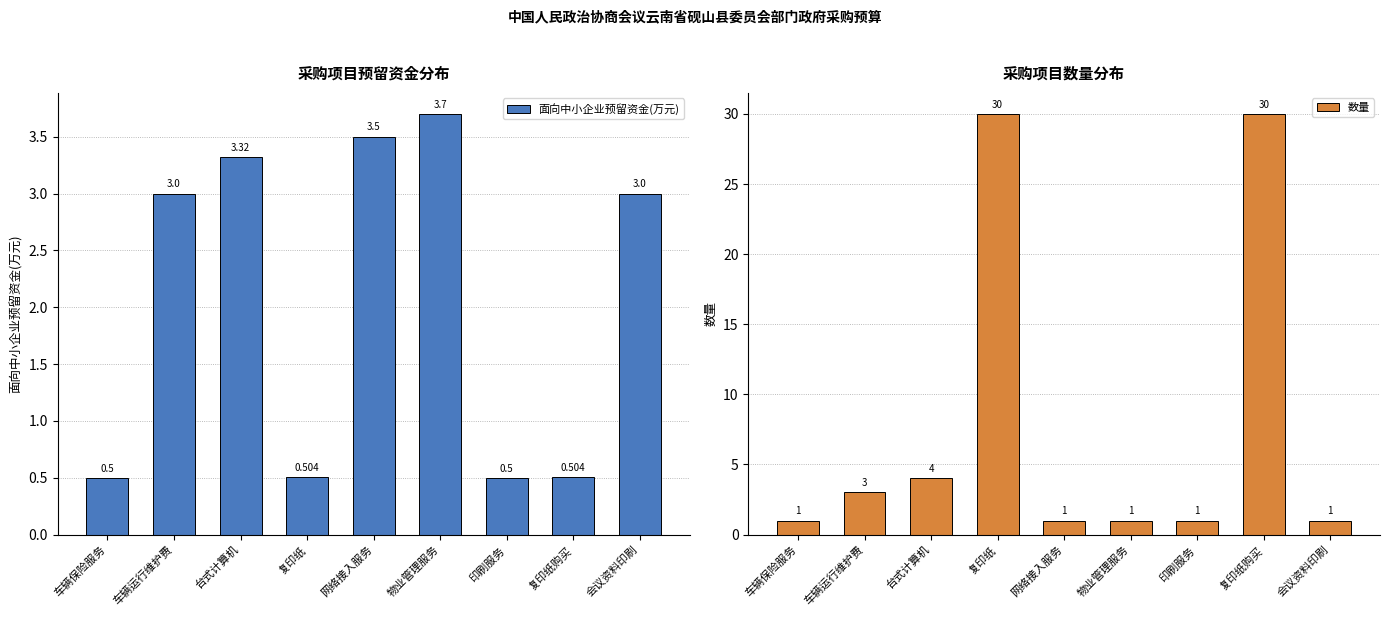

What position from the right is 复印纸购买?

2